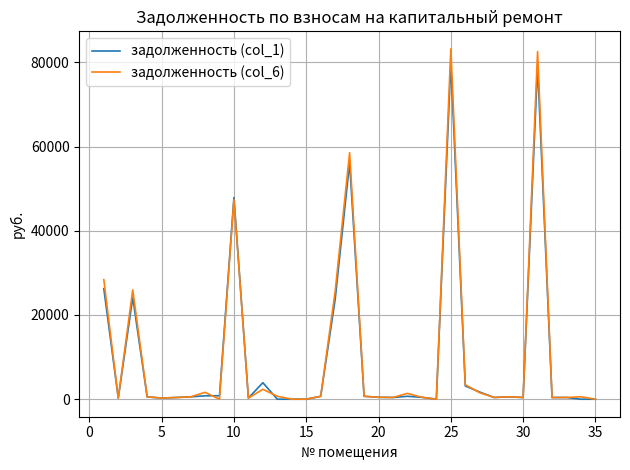

Which series has the widest spread of values?

задолженность (col_6)